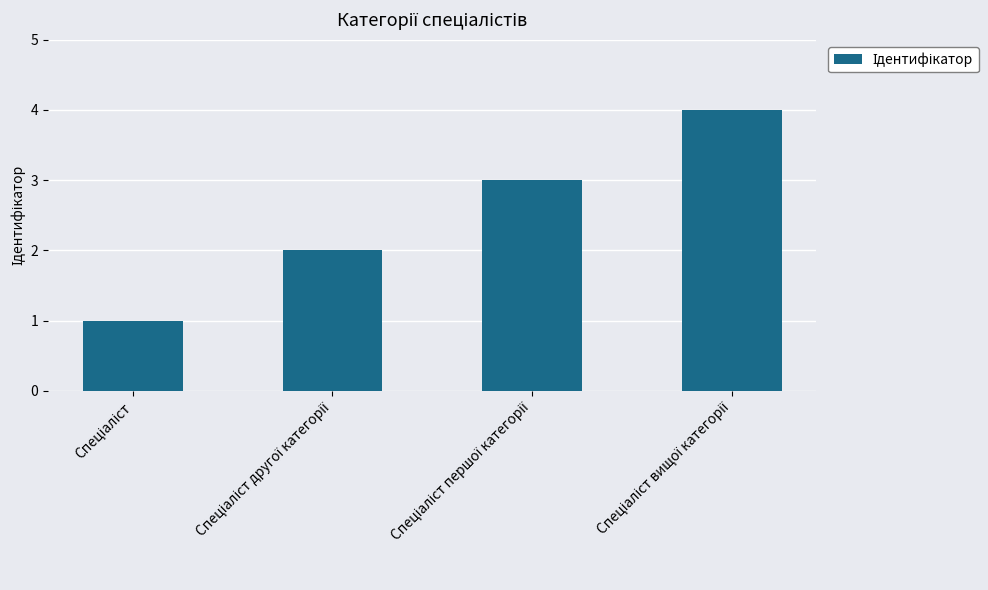

How many data points are less than 3?

2